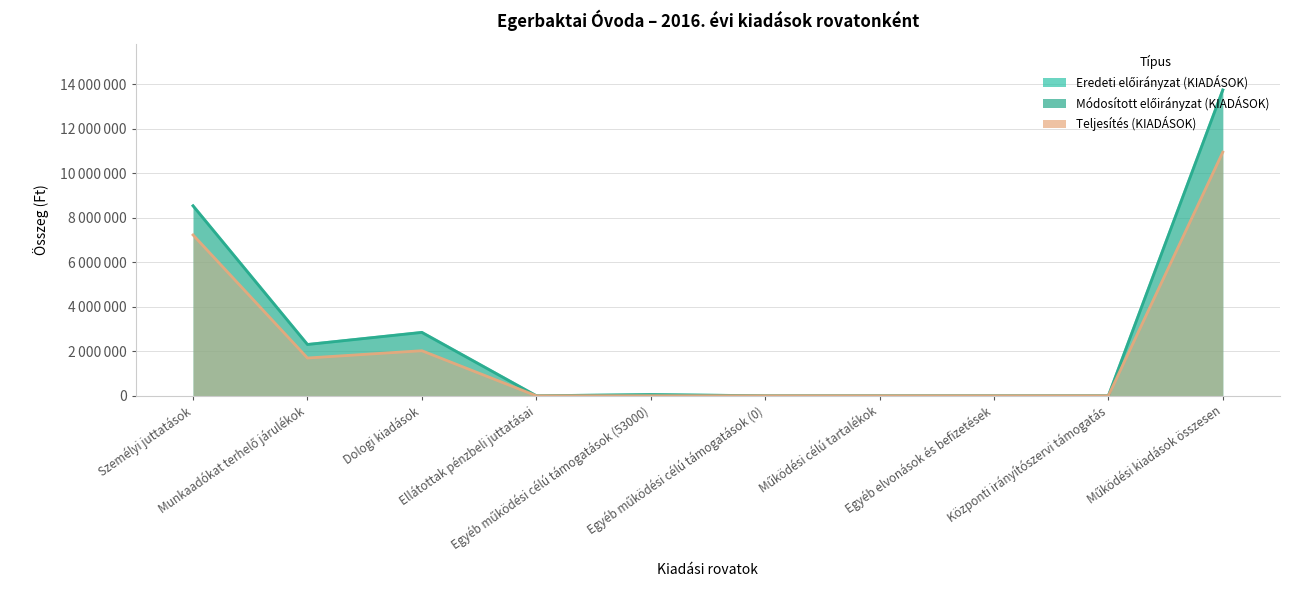

At which label does Eredeti előirányzat (KIADÁSOK) reach its peak?

Működési kiadások összesen